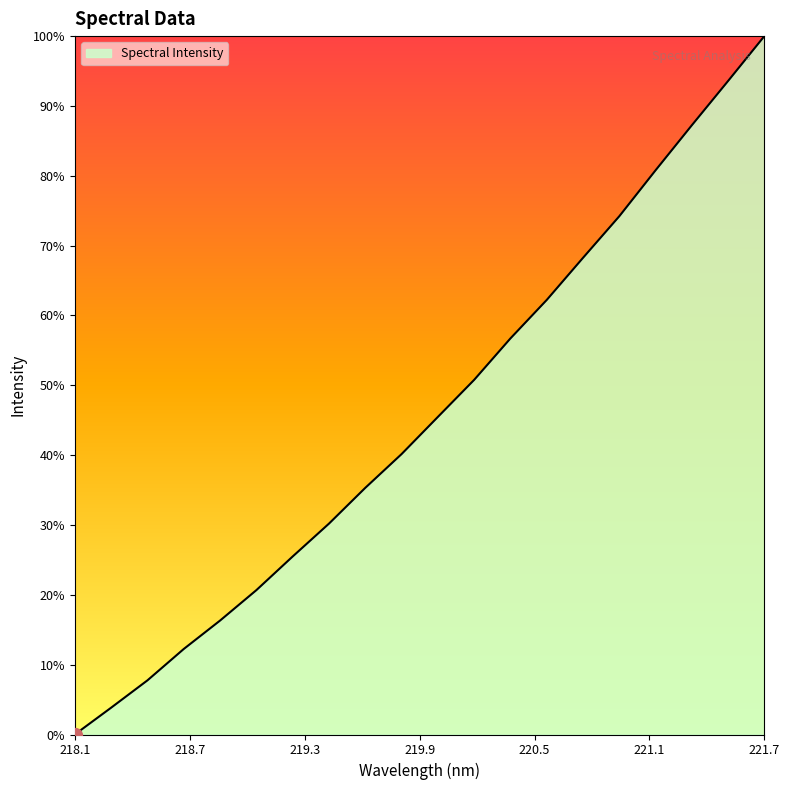

Rank the categories by value from lowest to highest.

218.0596, 218.2508, 218.442, 218.6332, 218.8244, 219.0156, 219.2067, 219.3979, 219.589, 219.7801, 219.9712, 220.1623, 220.3533, 220.5444, 220.7354, 220.9264, 221.1174, 221.3083, 221.4993, 221.6902